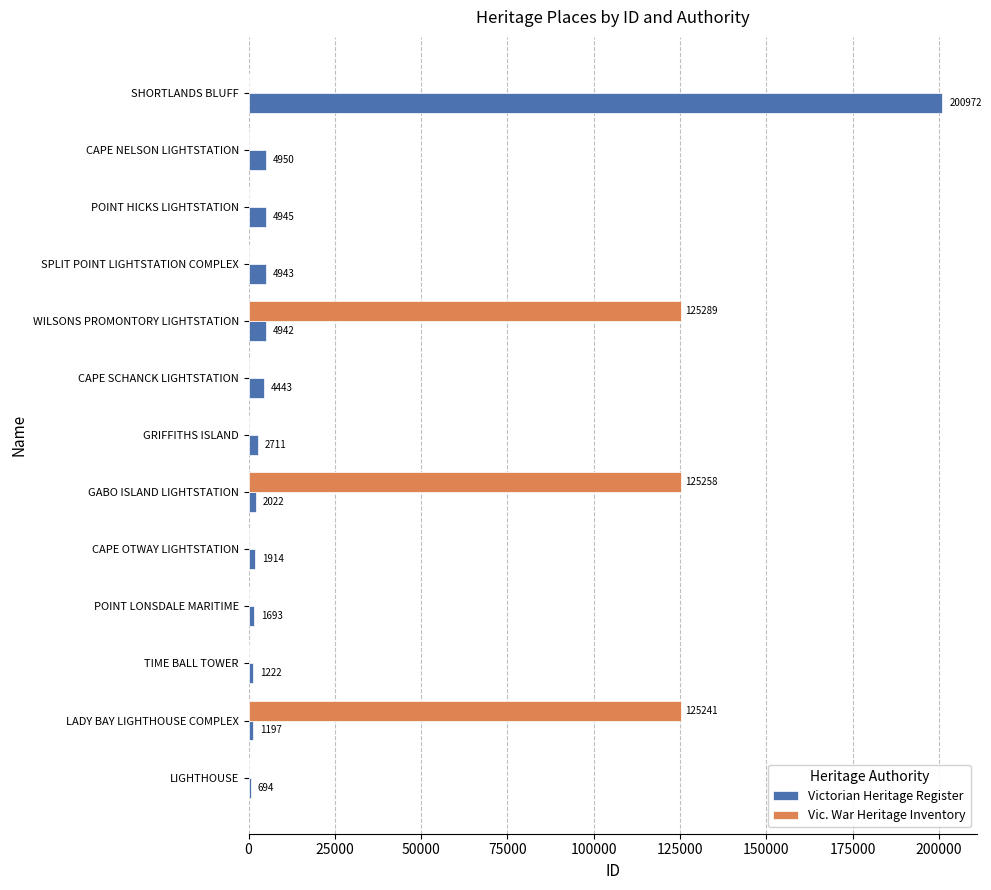

Is it true that Vic. War Heritage Inventory equals -77045 at SPLIT POINT LIGHTSTATION COMPLEX?

False